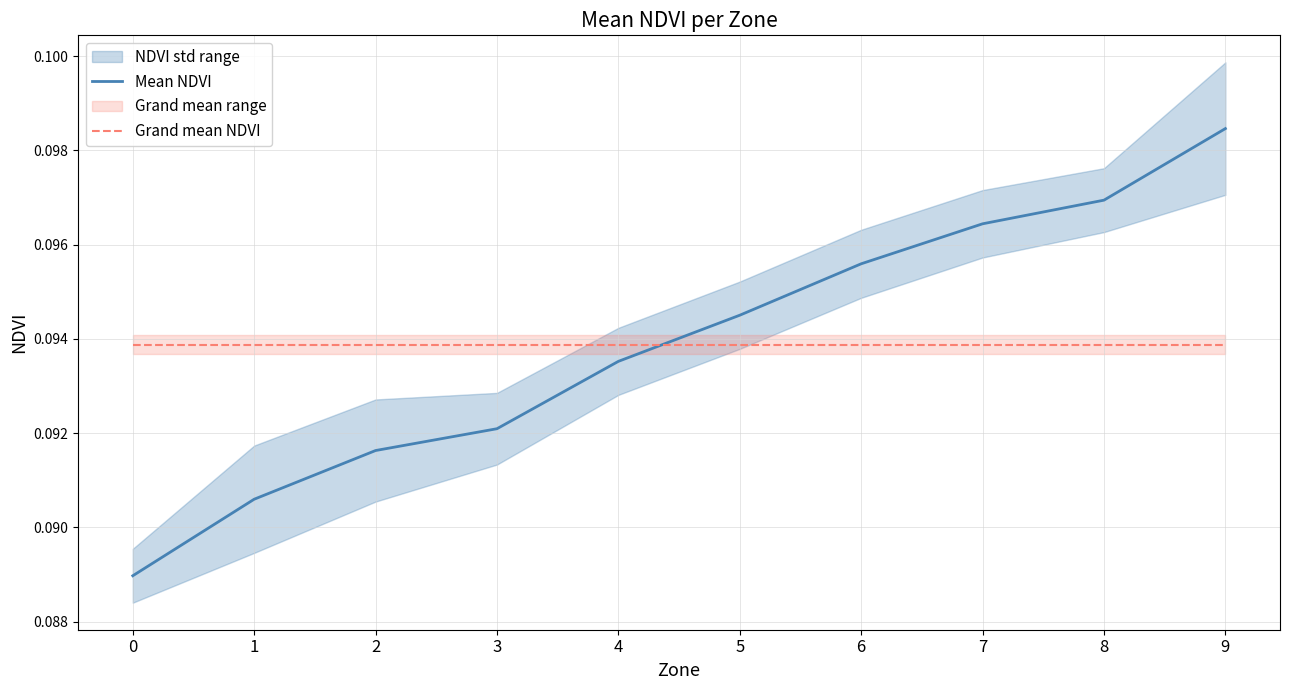

Rank the categories by Mean NDVI value from highest to lowest.

9, 8, 7, 6, 5, 4, 3, 2, 1, 0